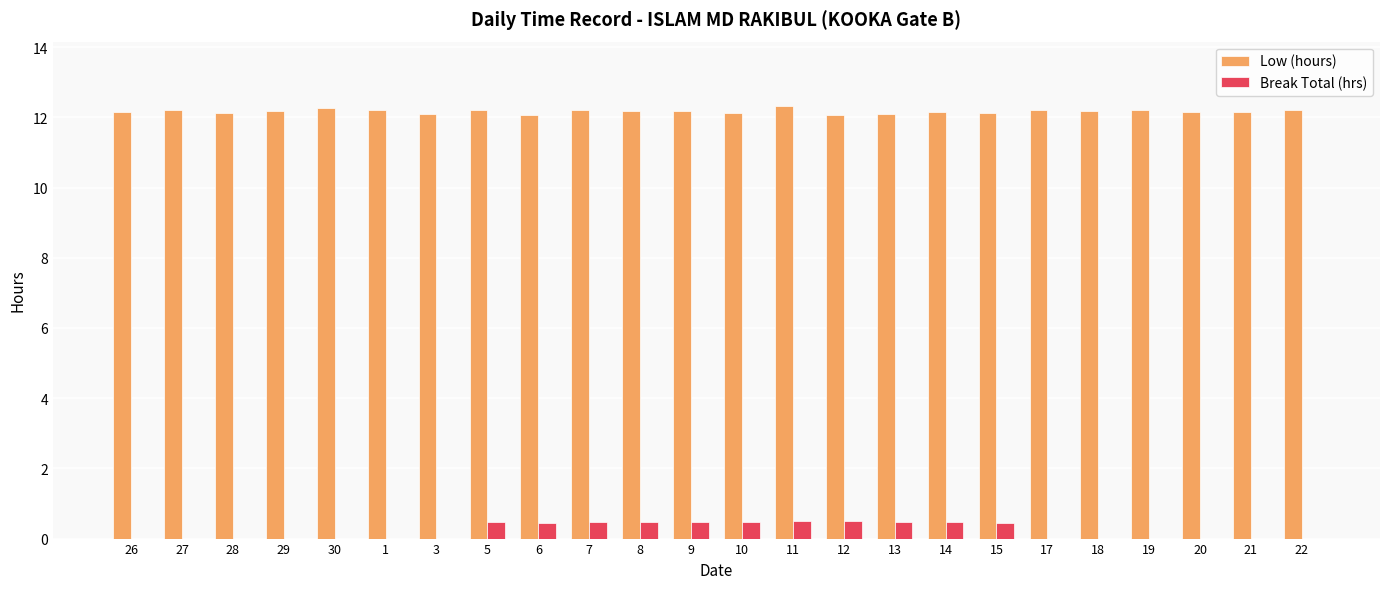

Is it true that Low (hours) equals 7.7 at 27?

False